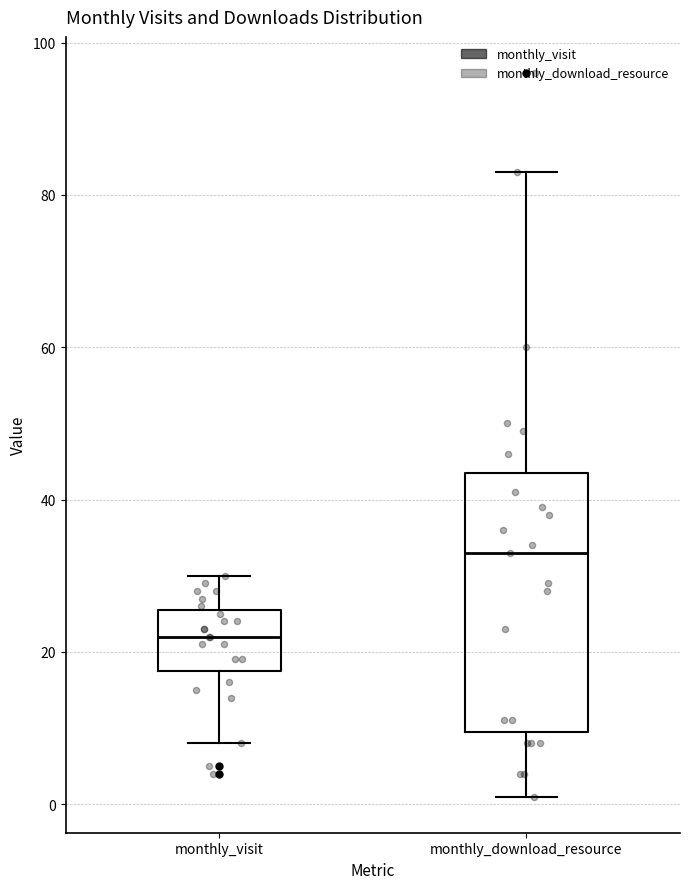

Where does the upper whisker of the box for monthly_visit end on the y-axis? The values are not printed on the chart, so give them approximately, as read against the axis.

30